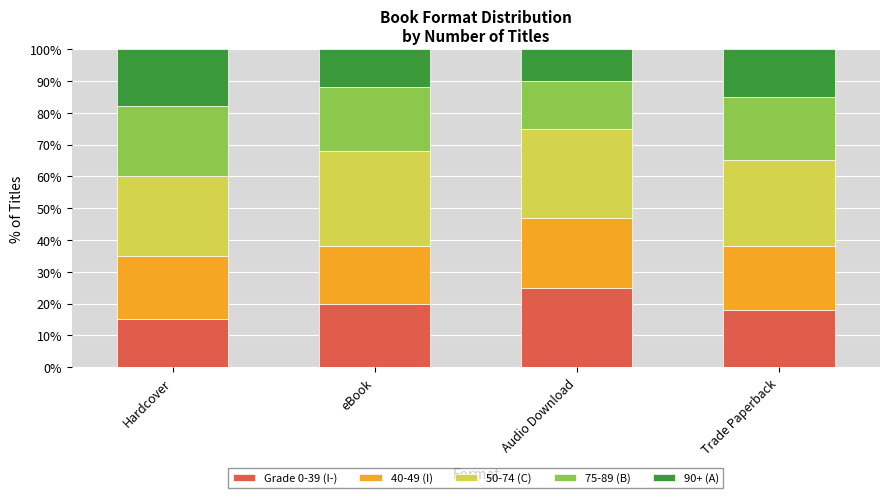

Are the bars grouped side by side (vs. stacked)?

No